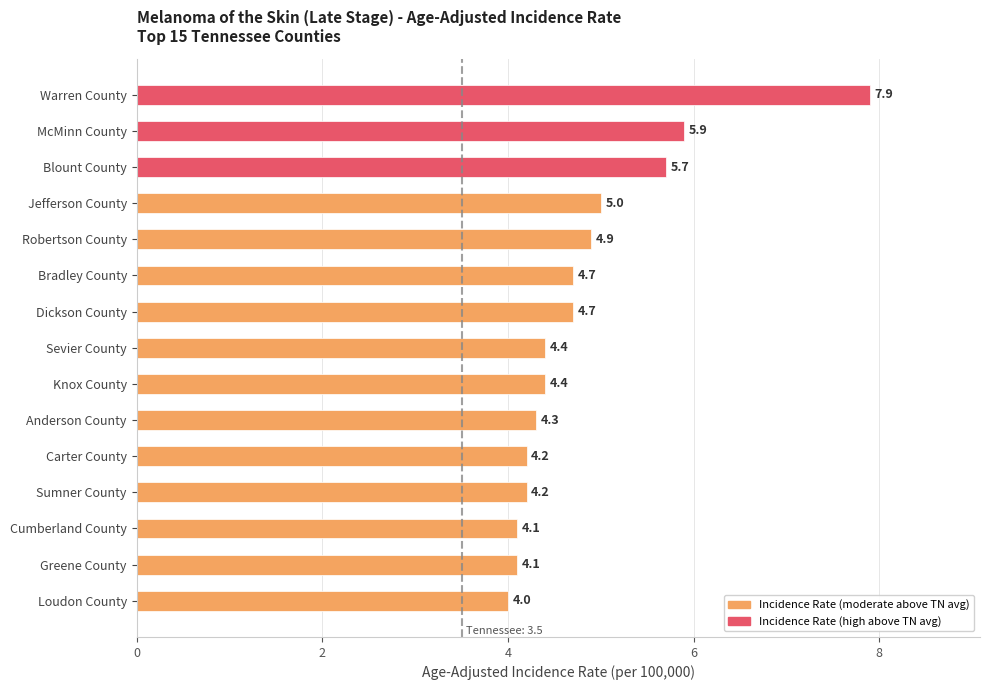

What is the label of the 14th bar from the bottom?

McMinn County